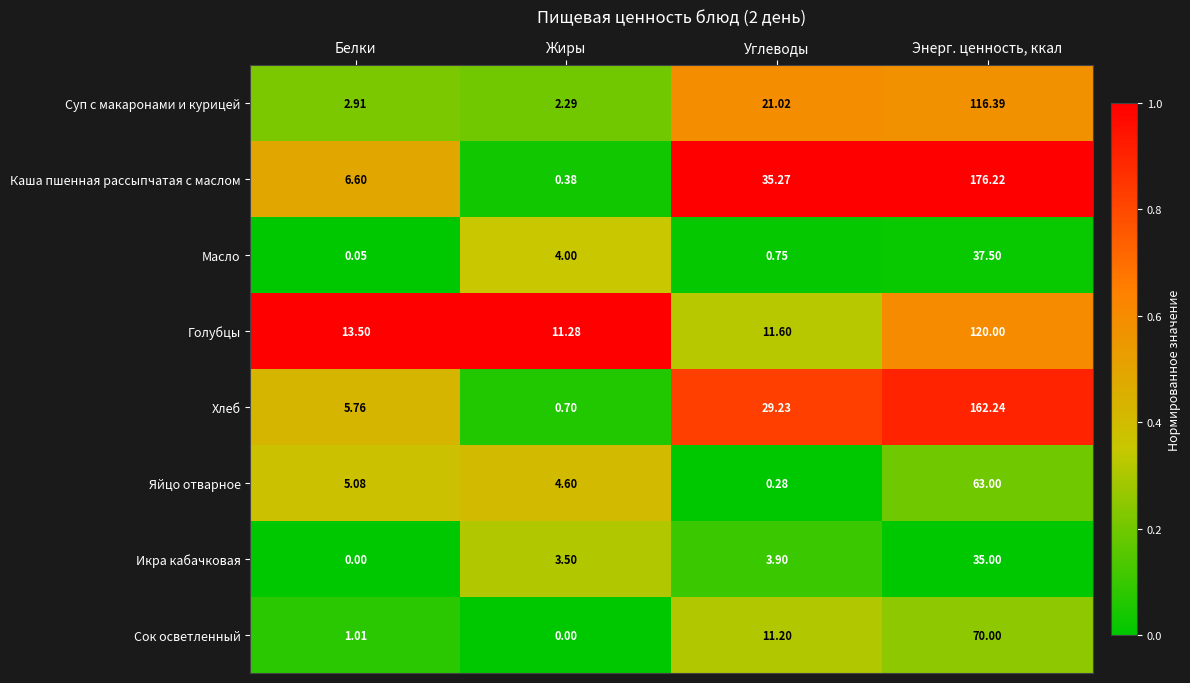

What is the spread (max minus min) of values at Белки?

13.5